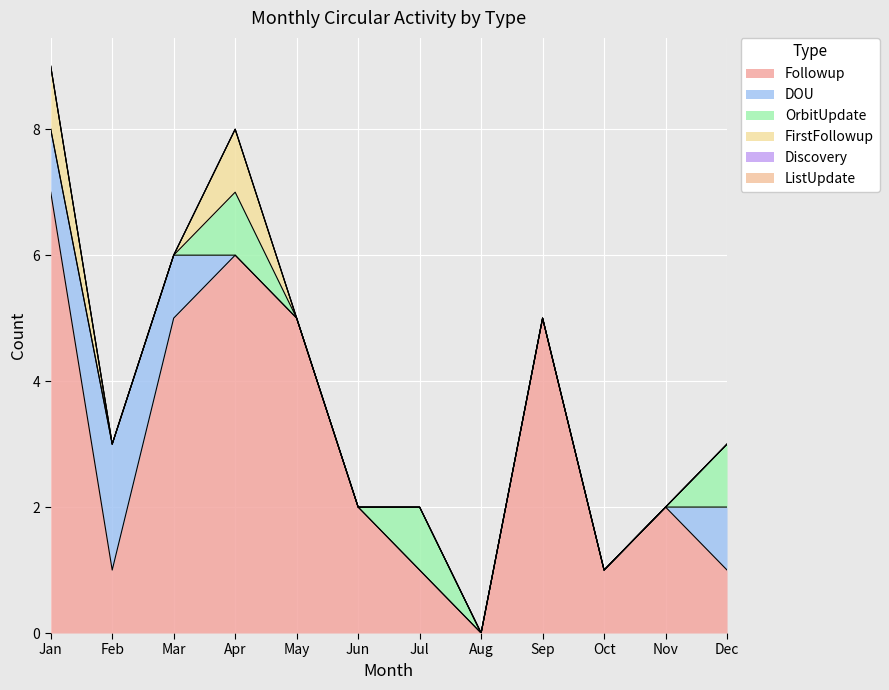

The DOU series shows 0 at May. True or false?

True